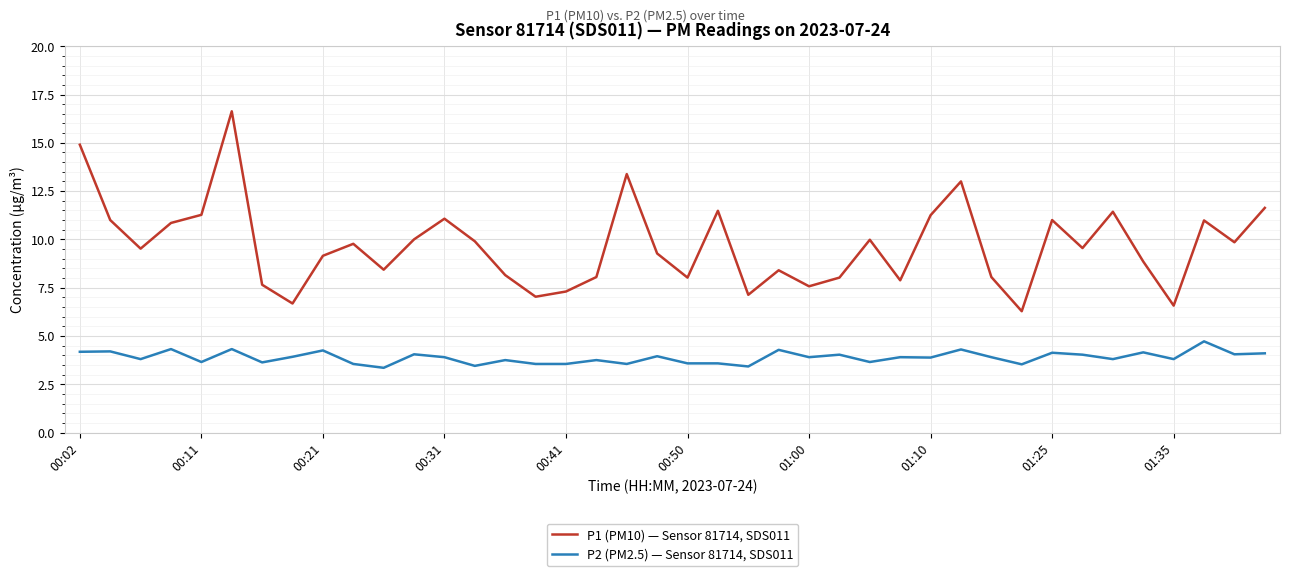

What is the maximum value for P1 (PM10) — Sensor 81714, SDS011?

16.6